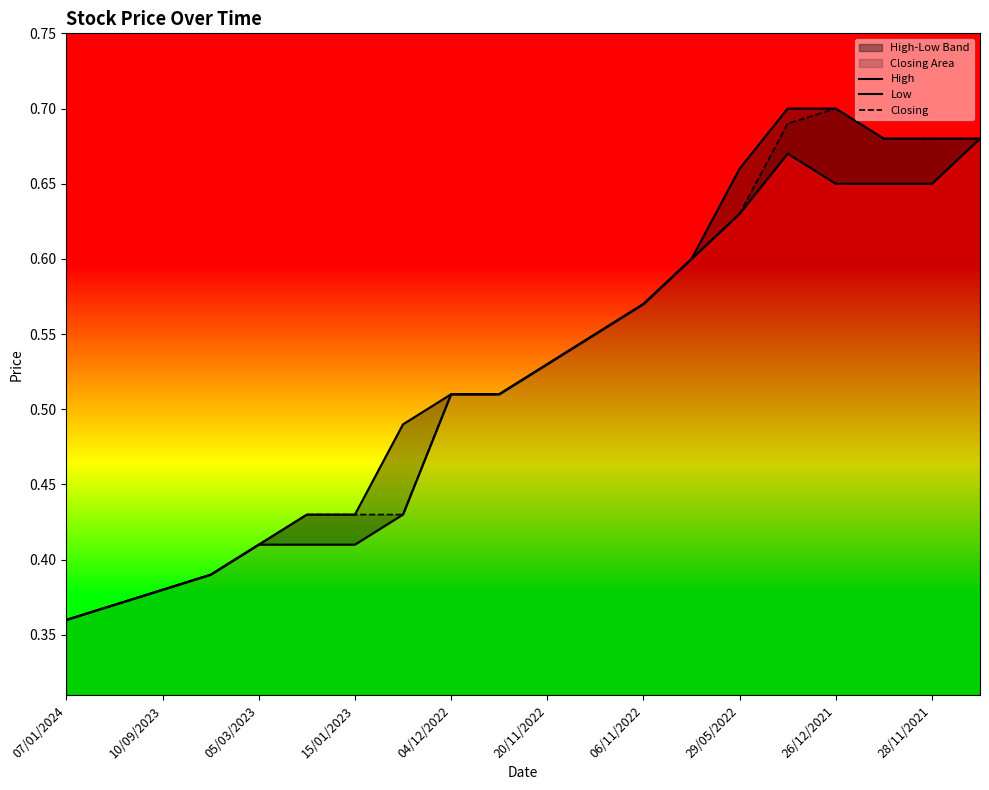

Which series has the widest spread of values?

High